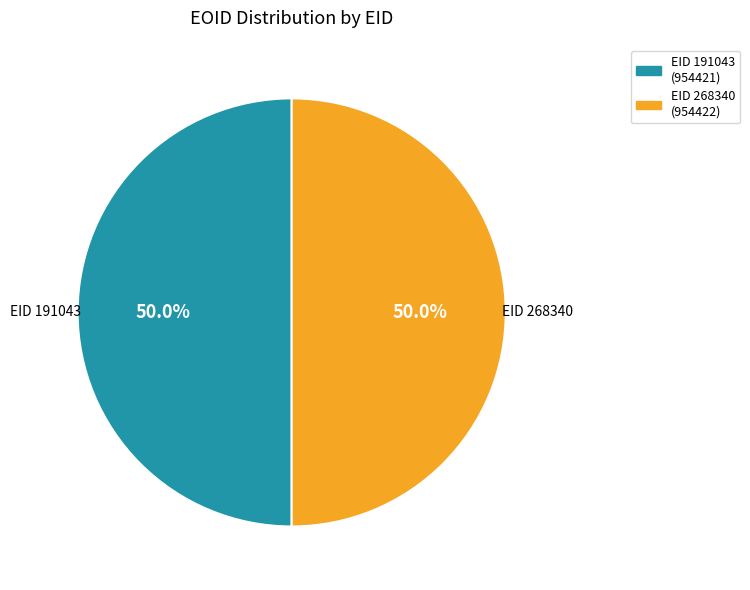

What is the ratio of the value at EID 268340 to the value at EID 191043?

1.0